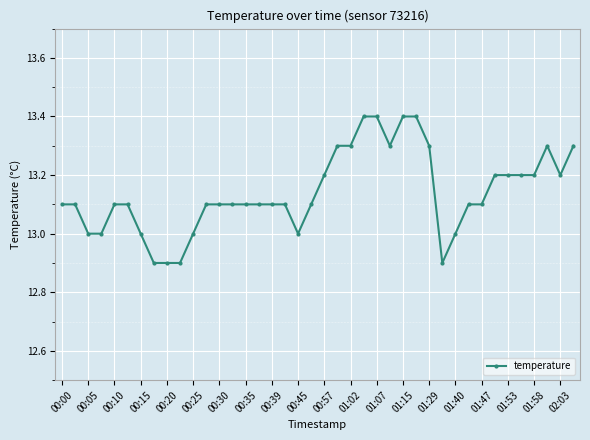

What is the difference between the maximum and minimum values?

0.5